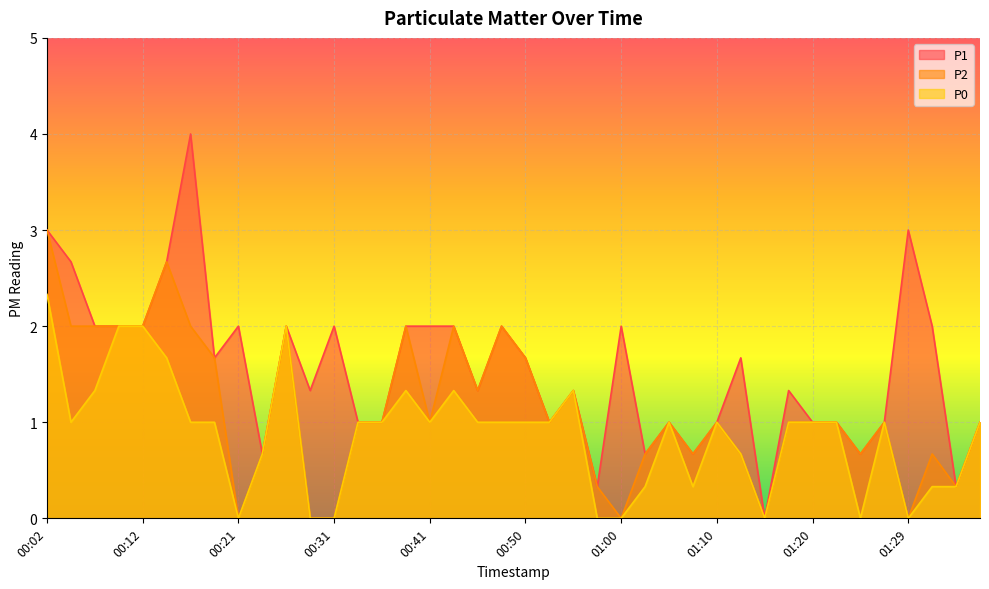

What is the difference between the maximum and minimum values in the P0 series?

2.3